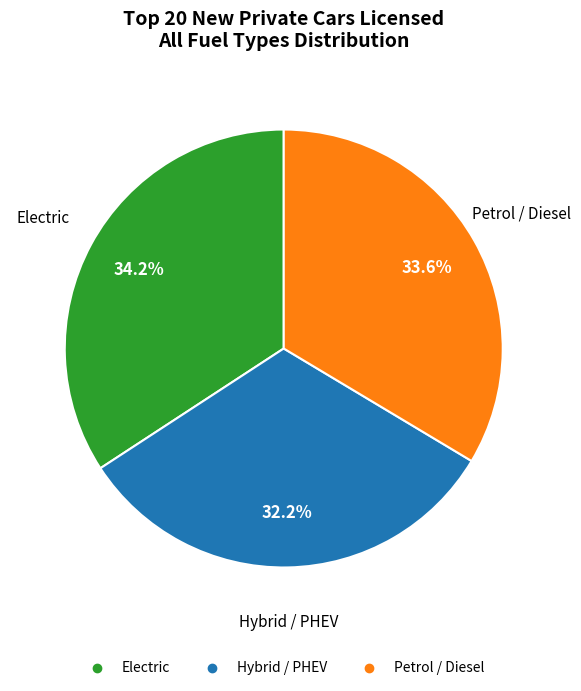

Is there a majority slice in this chart?

No